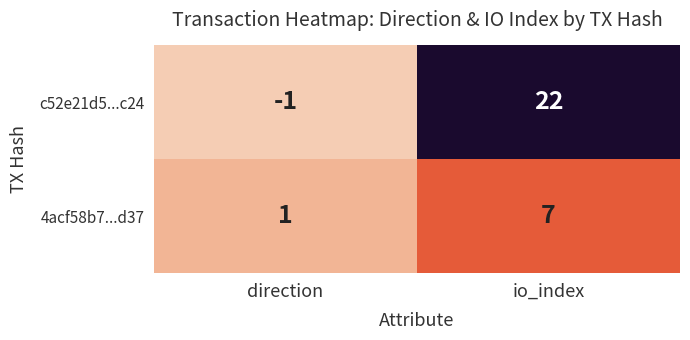

True or false: 4acf58b7...d37 has a value of 1 at direction.

True